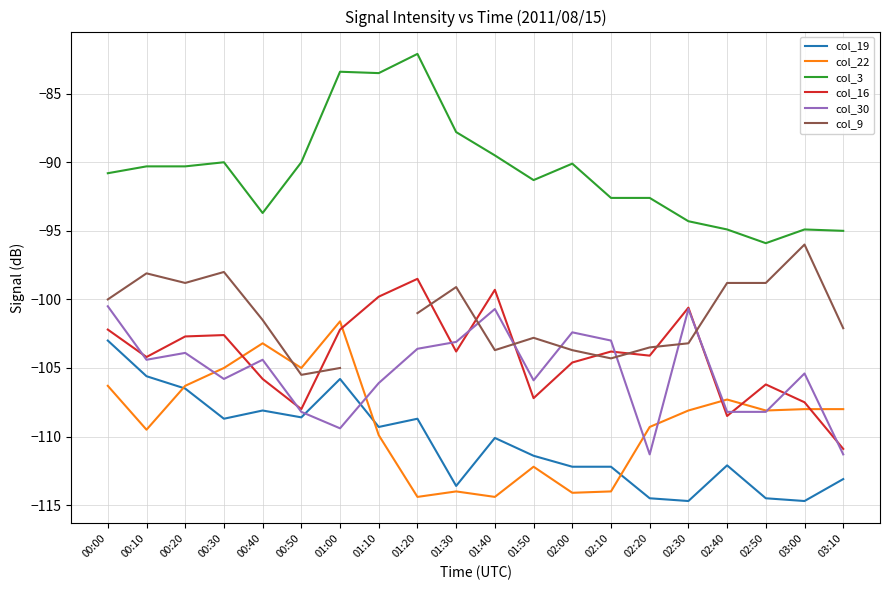

Does the chart display data point markers on the line(s)?

No